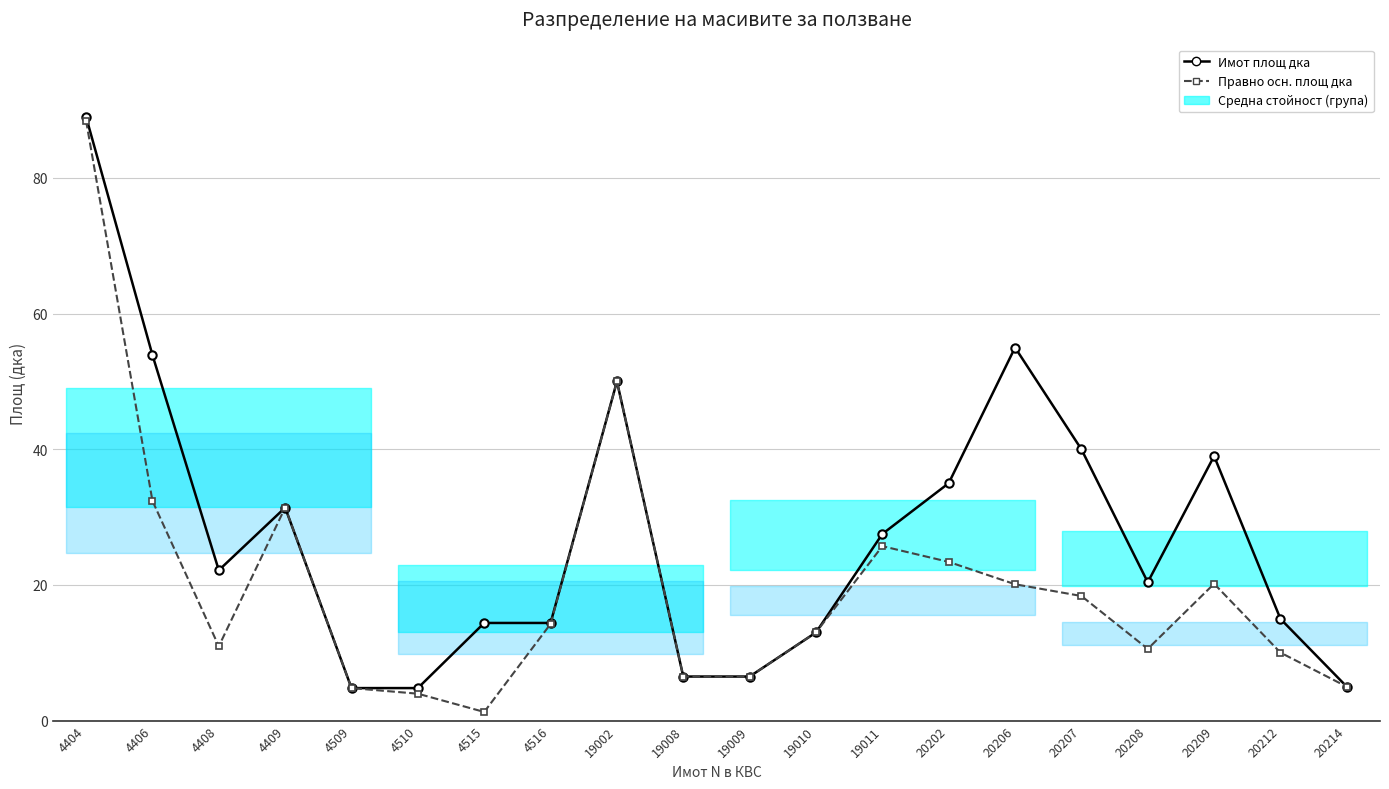

What is the highest value of the Имот площ дка series?

89.0